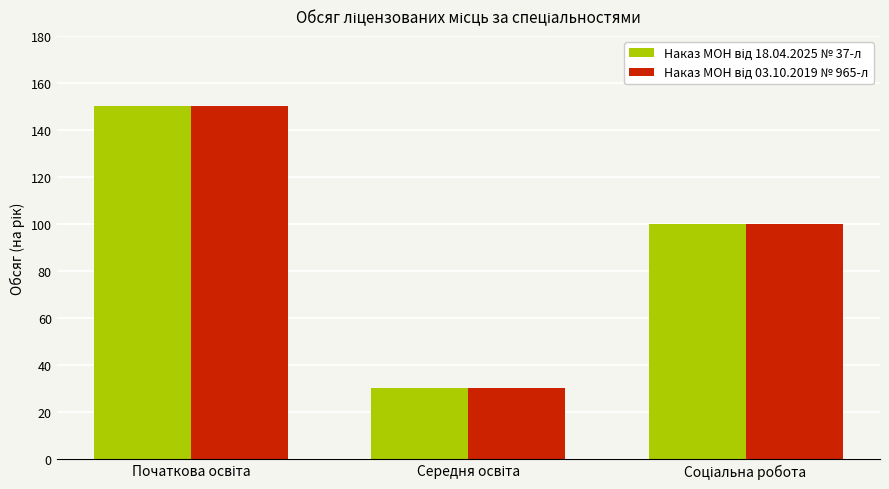

What is the greatest value displayed?

150